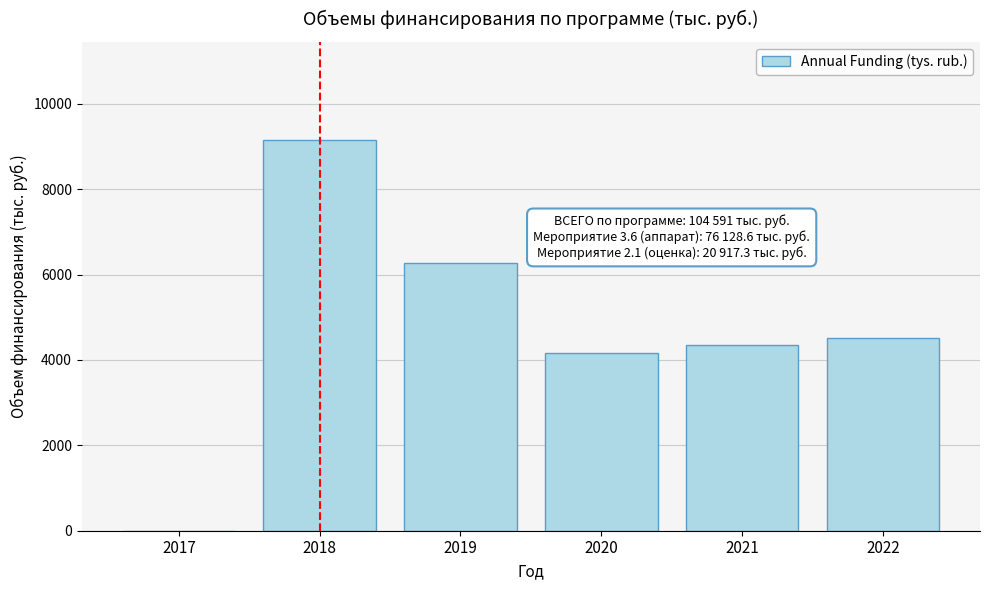

Reading left to right, what are all the values shown in this chart?

2017=0.0	2018=9159.0	2019=6264.0	2020=4170.0	2021=4355.0	2022=4514.4